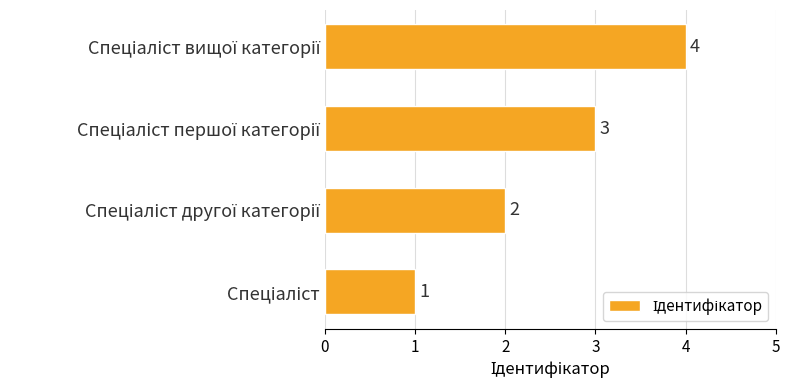

Count the values in the range 2 to 4.

3